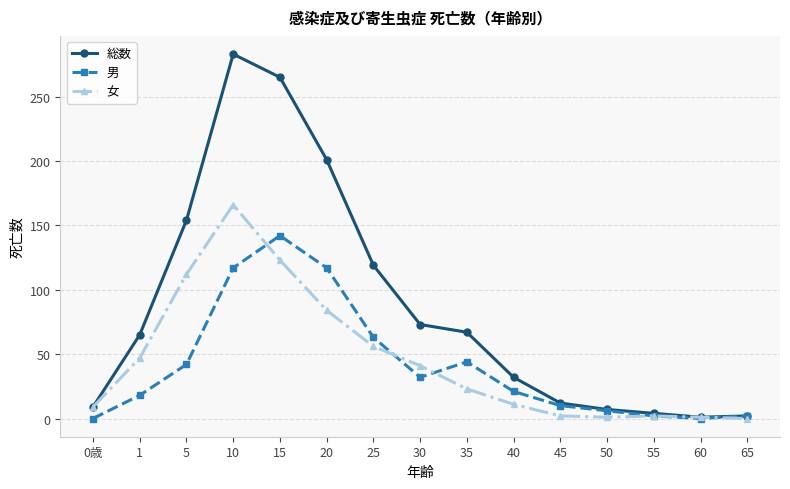

What are all the series names shown in the legend?

総数, 男, 女